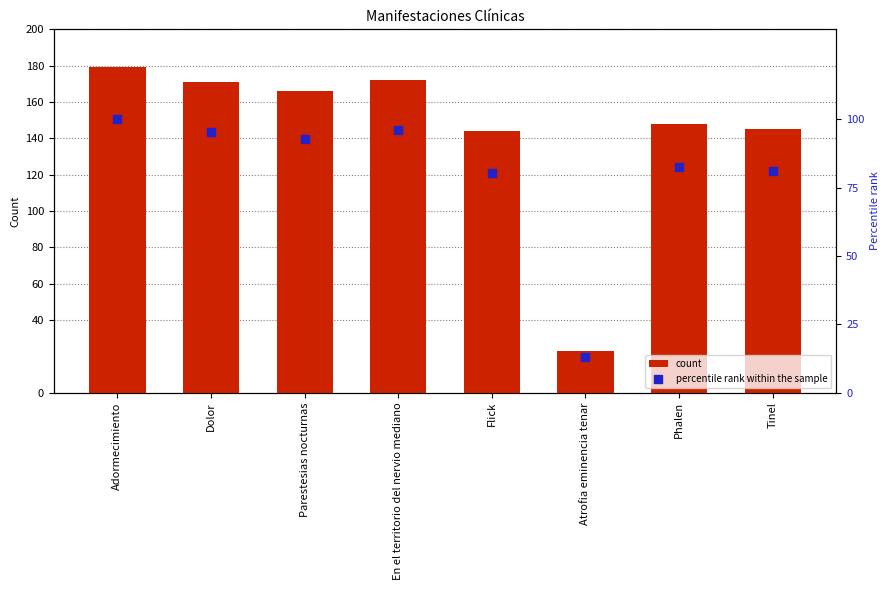

At how many categories does at least one series exceed 17?

8